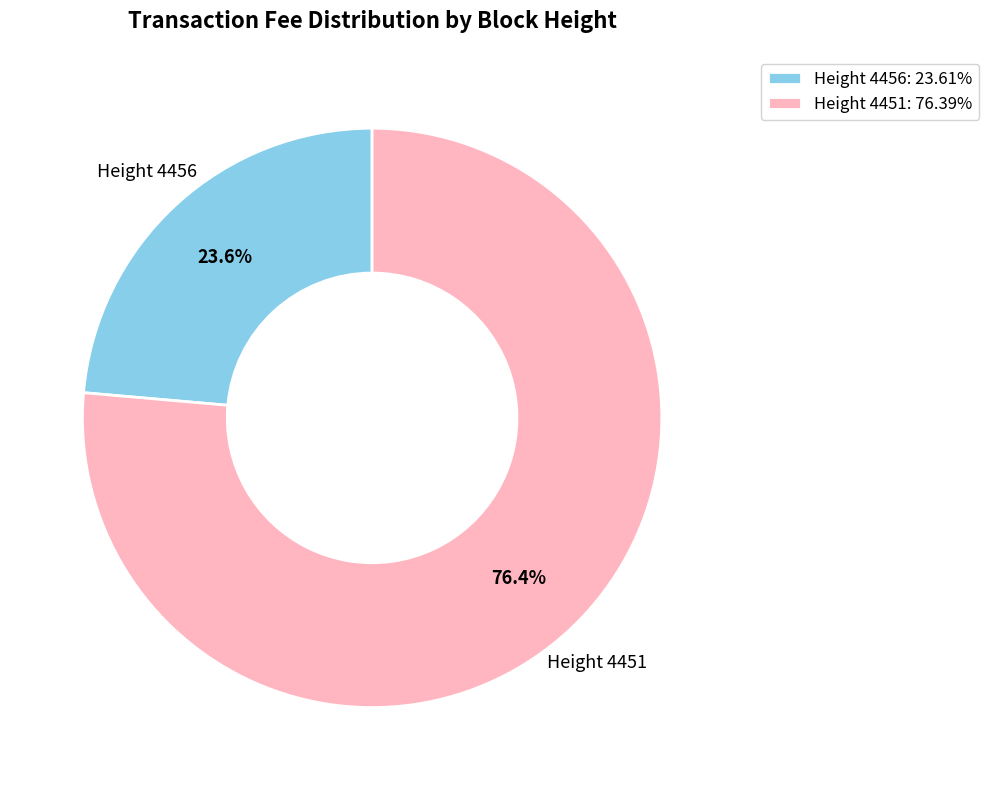

How many slices are in this pie chart?

2